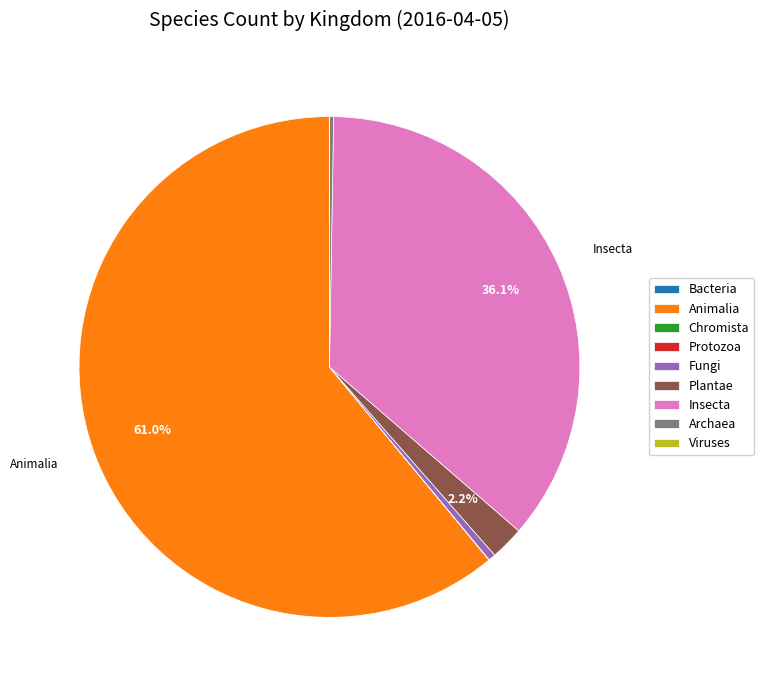

Which slice is the largest?

Animalia